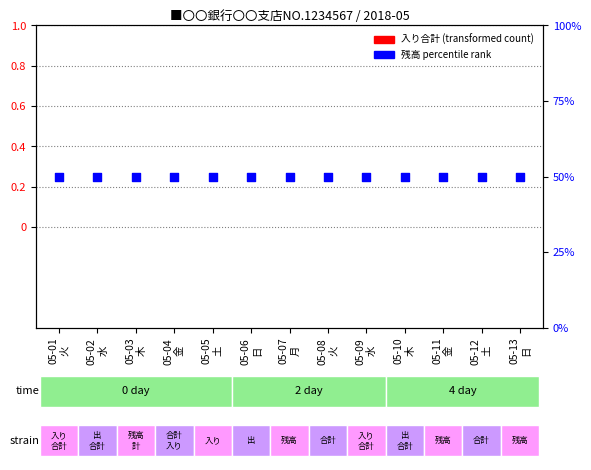

What is the total value across all series at 05-12
土?

50